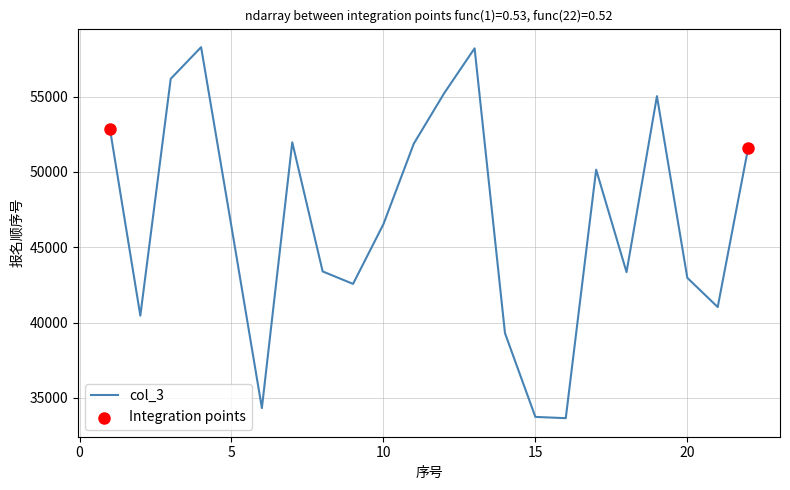

What is the smallest value displayed?

33656